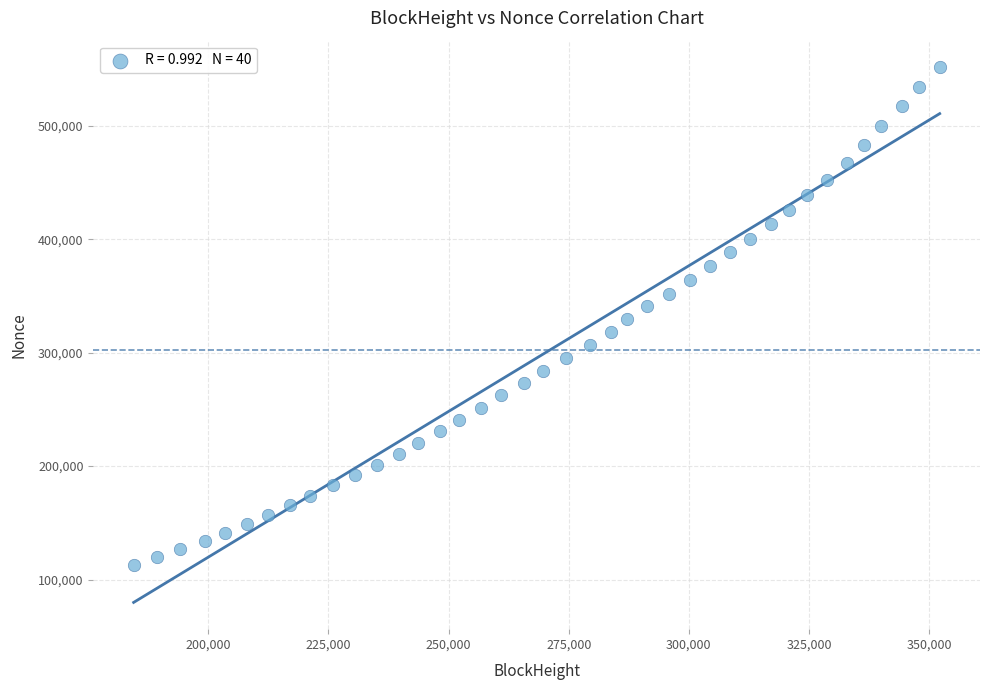

What is the range of X values (max minus min)?

167779